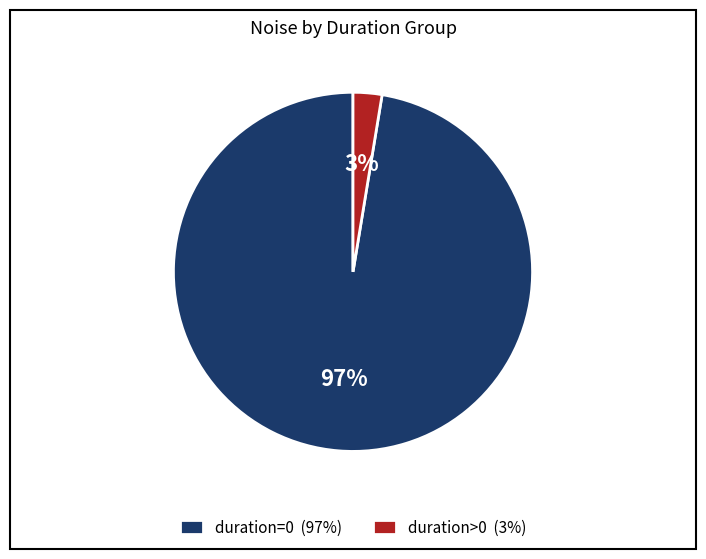

How many segments does this pie chart have?

2